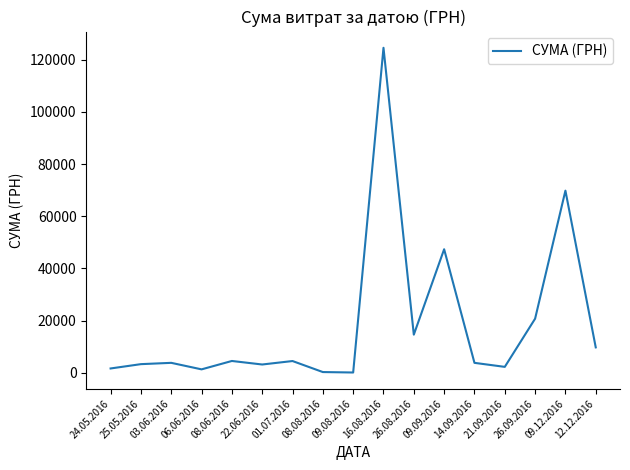

True or false: the data has more than 2 interior local peaks.

True